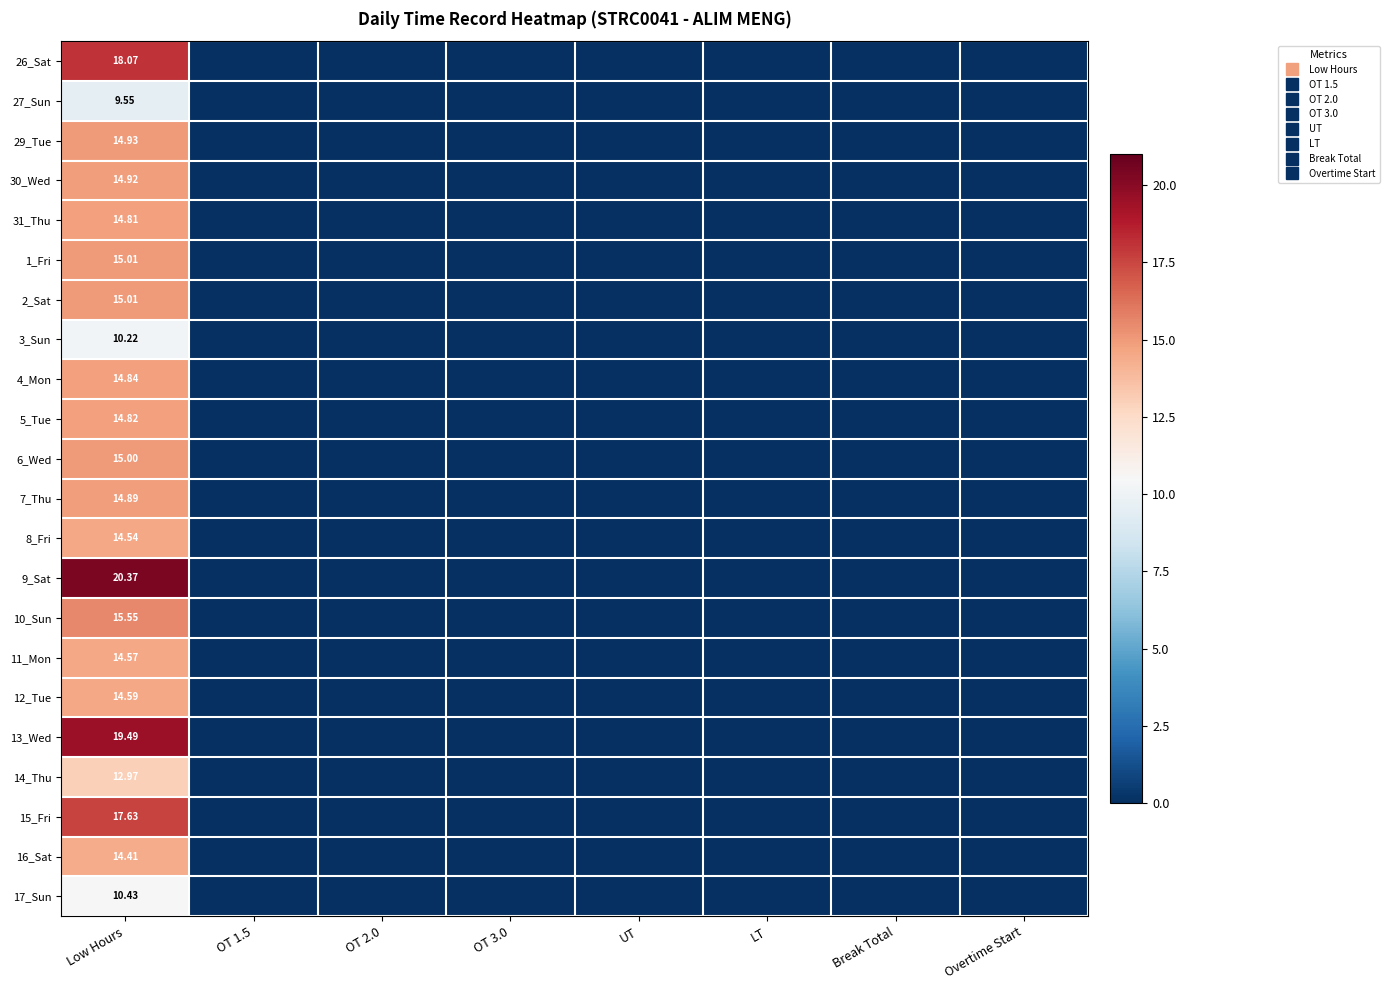

How many data points in 29_Tue are above 0?

1